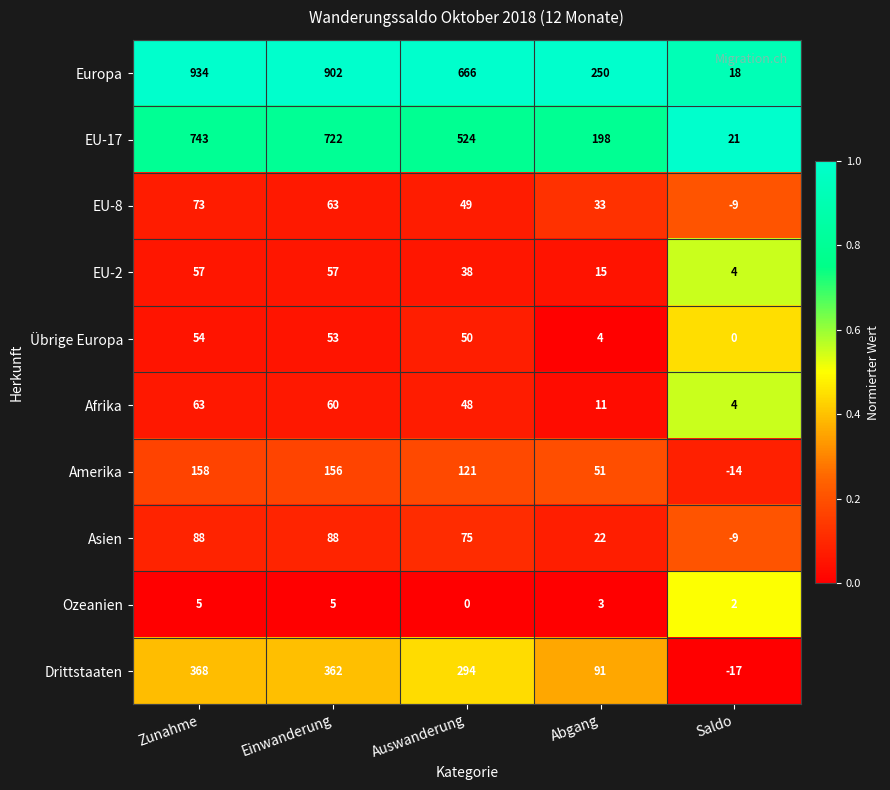

Is it true that Asien equals -15 at Saldo?

False